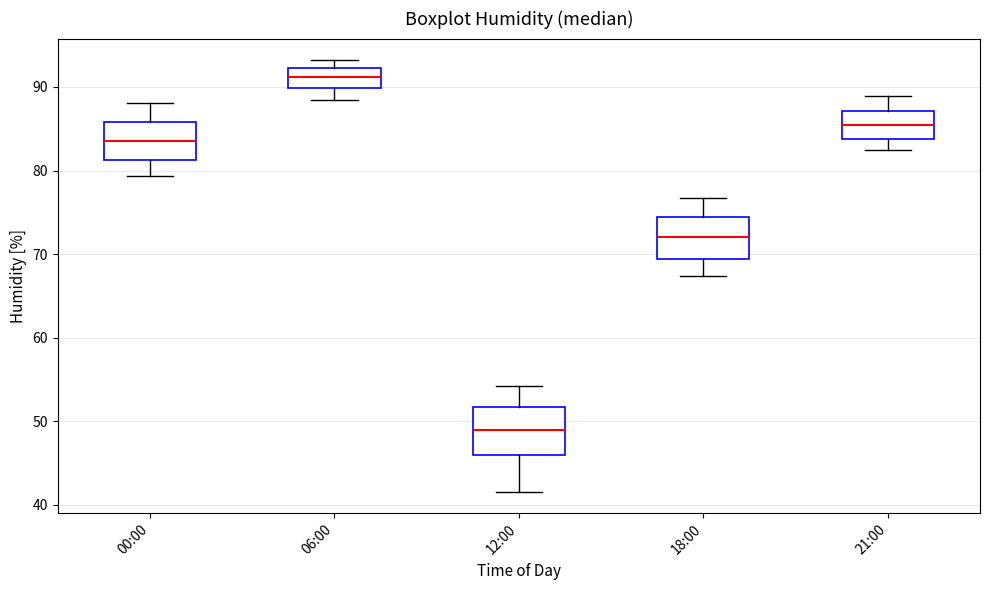

Reading left to right, transcribe this box plot: for each box, give where its median line is, the range the box spans, and where its two whiskers end, as read against the y-axis. The values are not printed on the chart, so give them approximately, as read against the axis.

00:00: median 84, box 81 to 86, whiskers 79 to 88
06:00: median 91, box 90 to 92, whiskers 88 to 93
12:00: median 49, box 46 to 52, whiskers 42 to 54
18:00: median 72, box 69 to 74, whiskers 67 to 77
21:00: median 85, box 84 to 87, whiskers 83 to 89